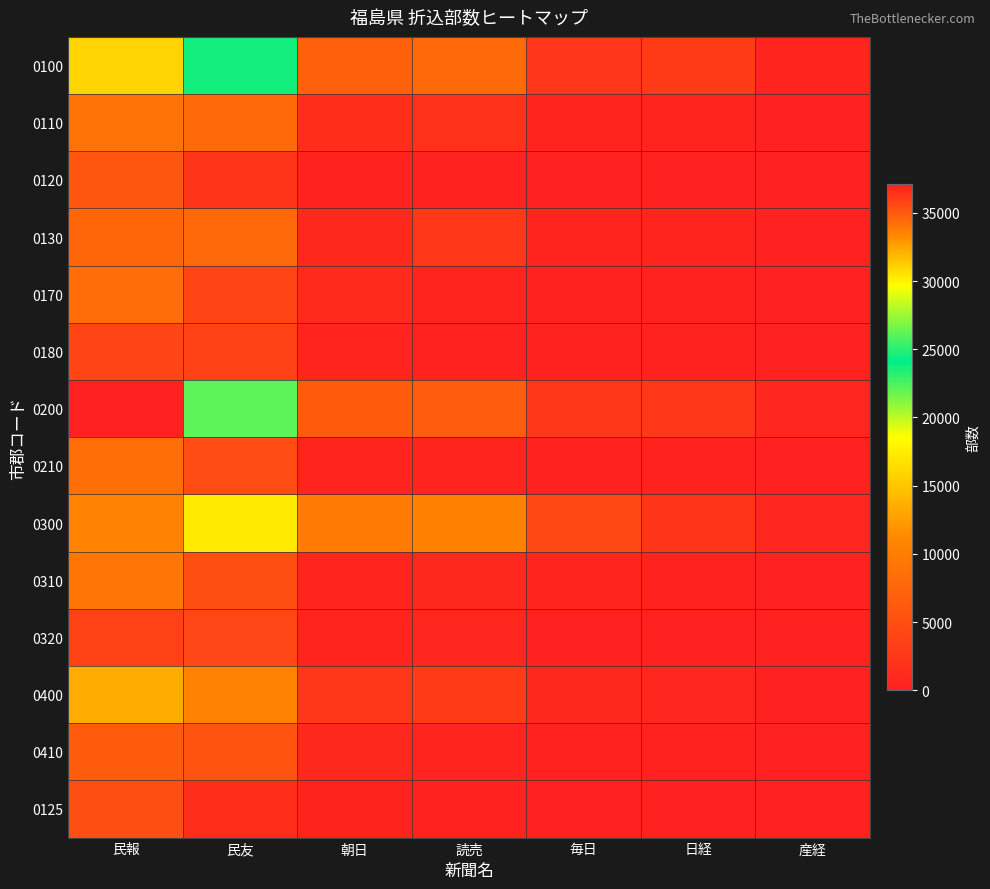

What is the spread (max minus min) of values at 毎日?

4250